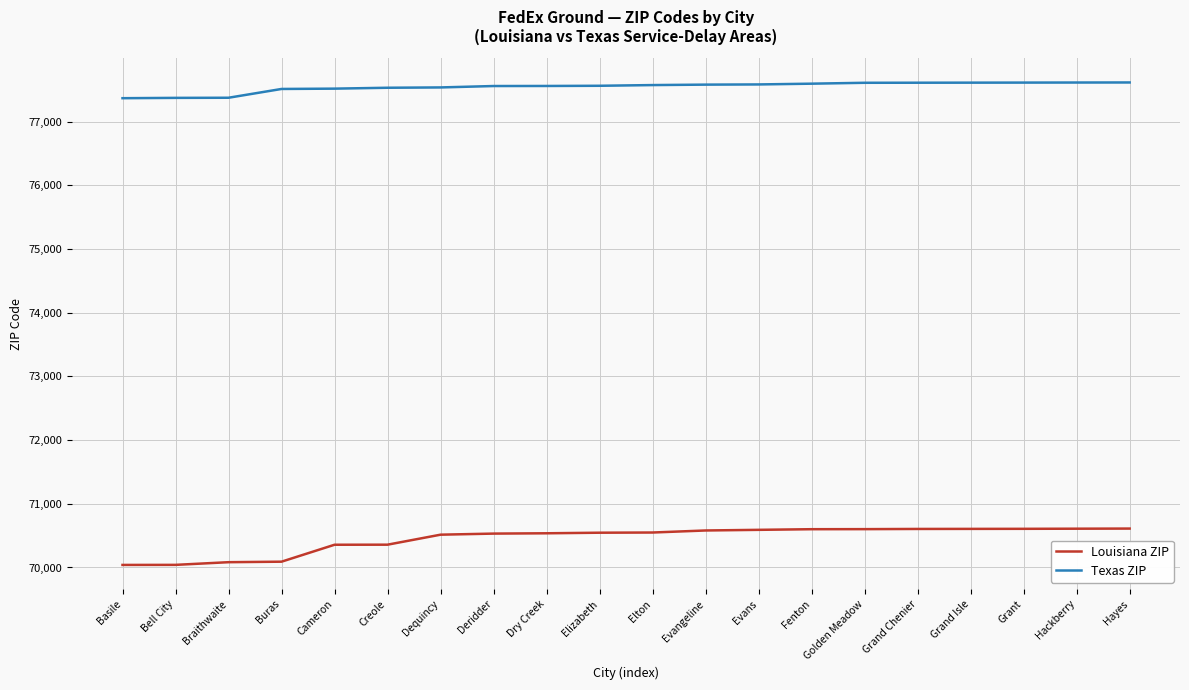

True or false: Louisiana ZIP and Texas ZIP cross at least once.

False